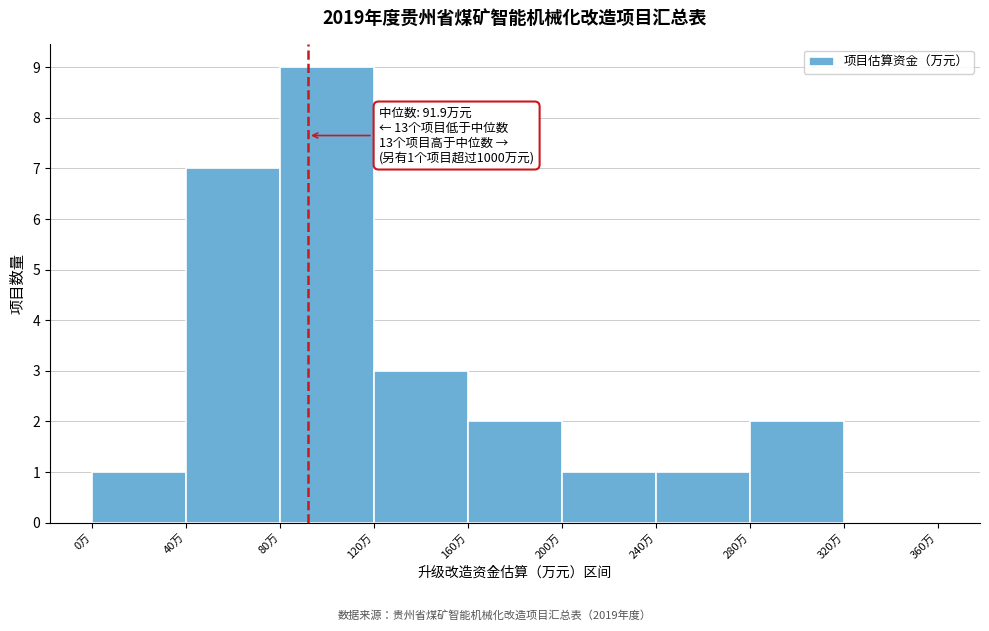

Over which range of the x-axis is the bar tallest?

80 to 120